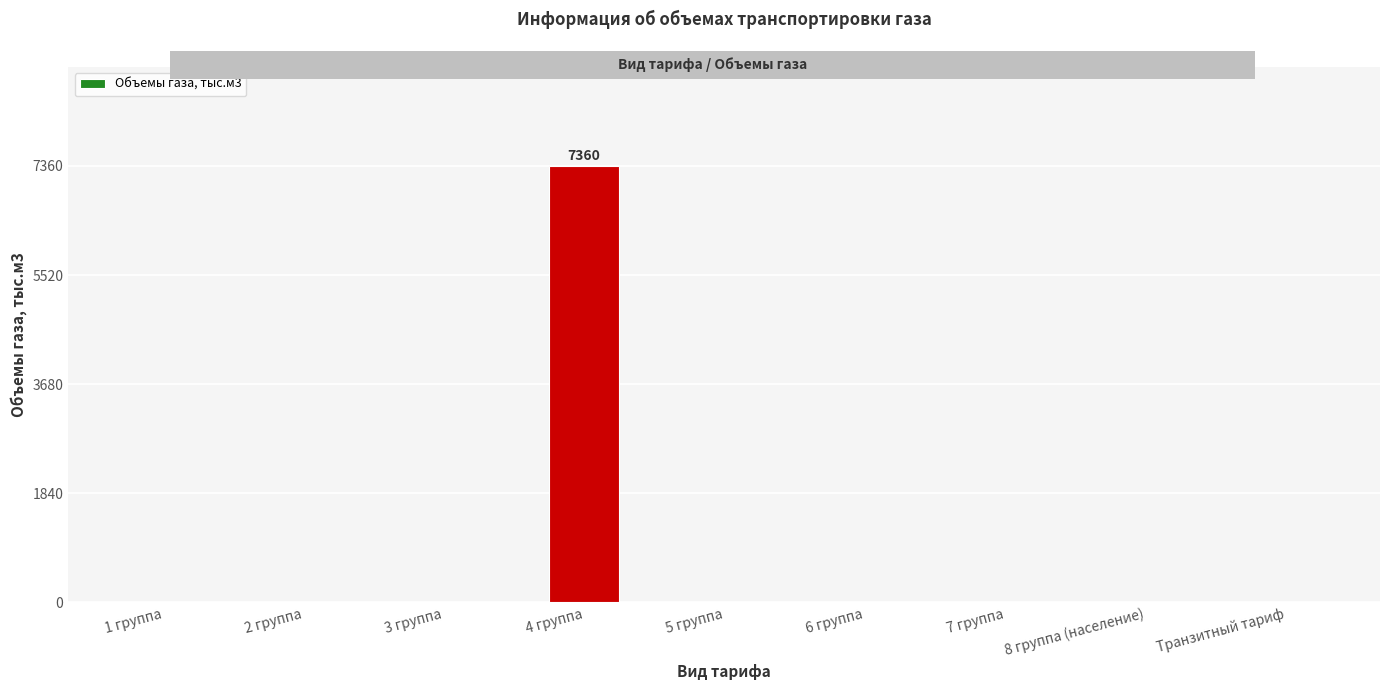

Reading right to left, what are all the values shown in this chart?

0	0	0	0	0	7360	0	0	0